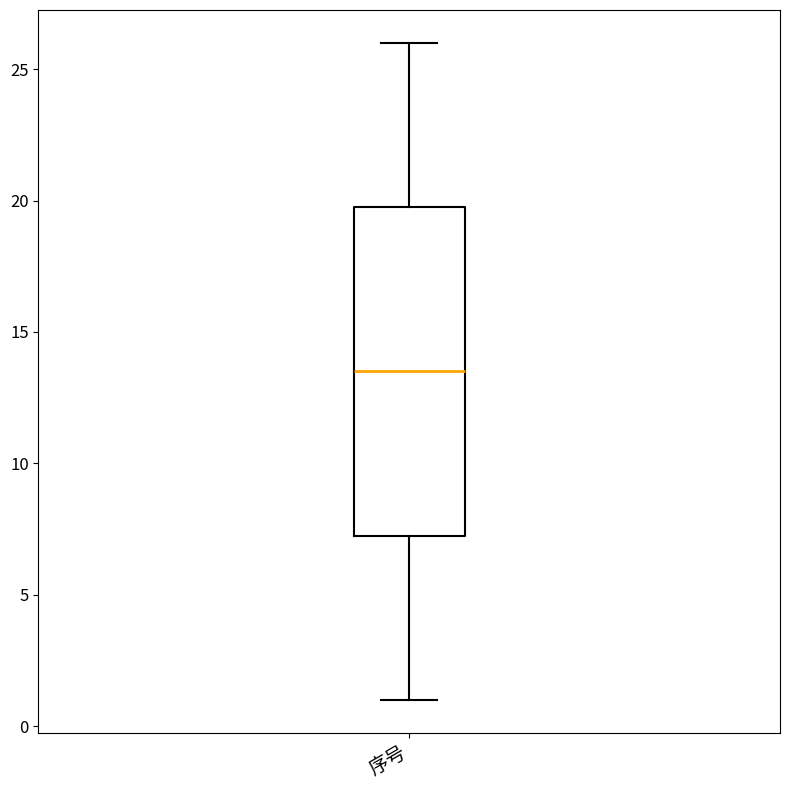

Where does the upper whisker of the box for 序号 end on the y-axis? The values are not printed on the chart, so give them approximately, as read against the axis.

26.0